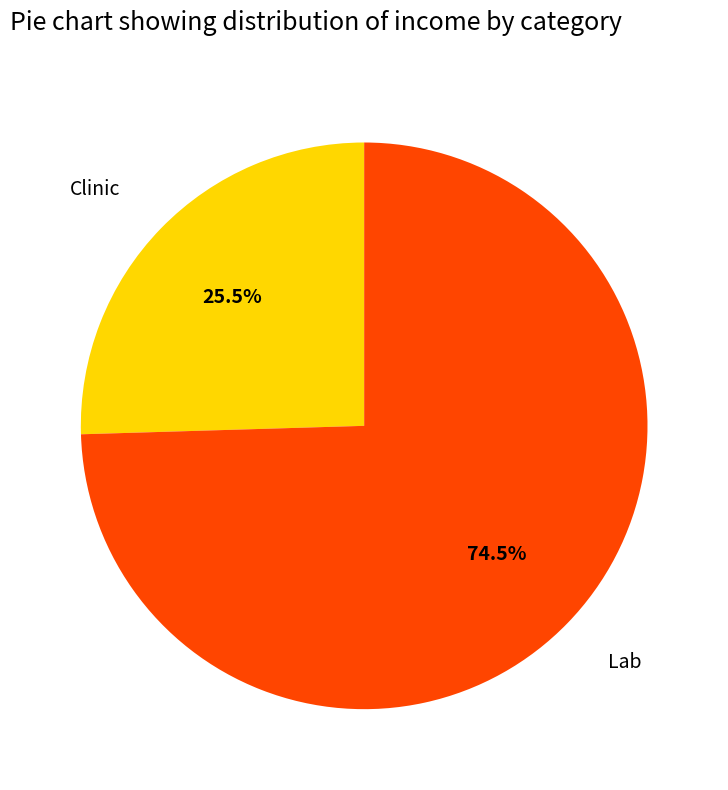

Approximately how many times larger is the value at Clinic compared to Lab?

0.3